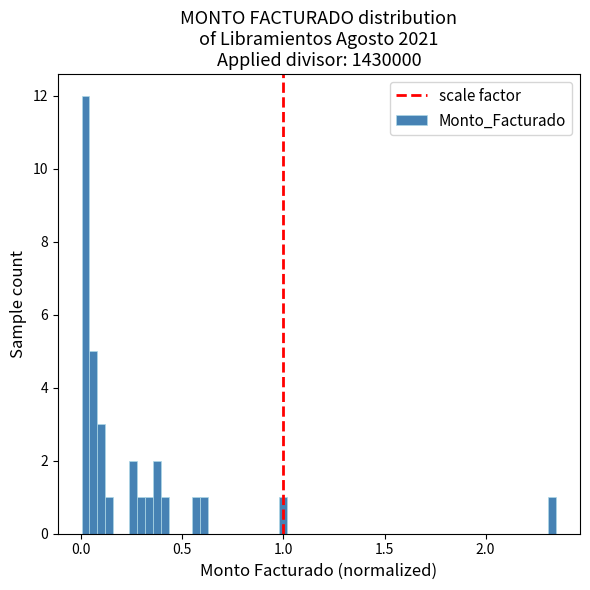

Around what value on the x-axis is the tallest bar? Give the approximate position of its centre, as read against the axis.

0.00